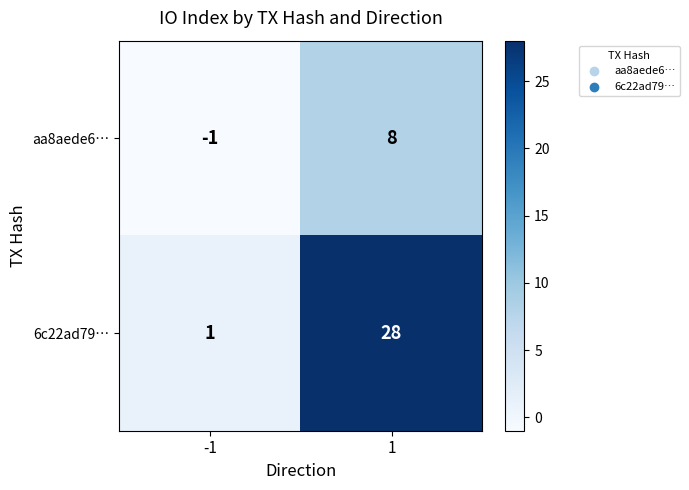

What is the sum of the aa8aede6… values at -1 and 1?

7